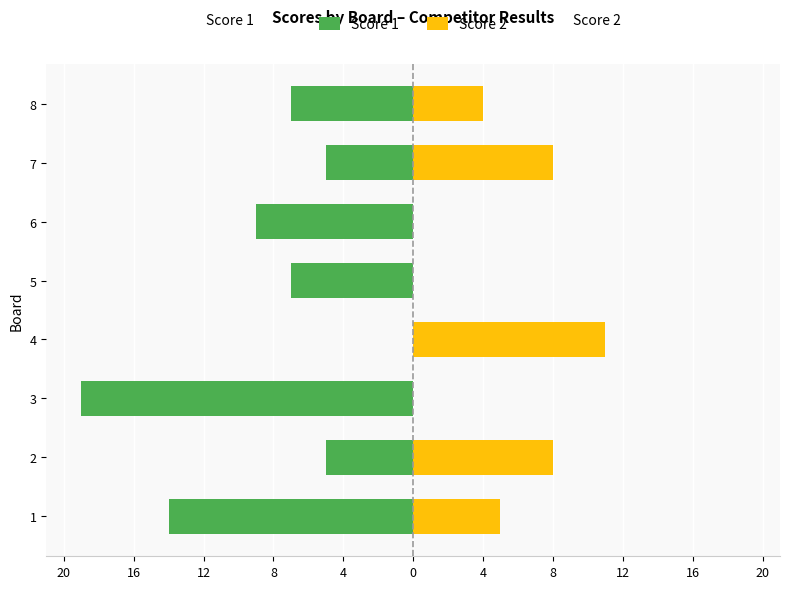

The Score 1 series shows -9 at 6. True or false?

True